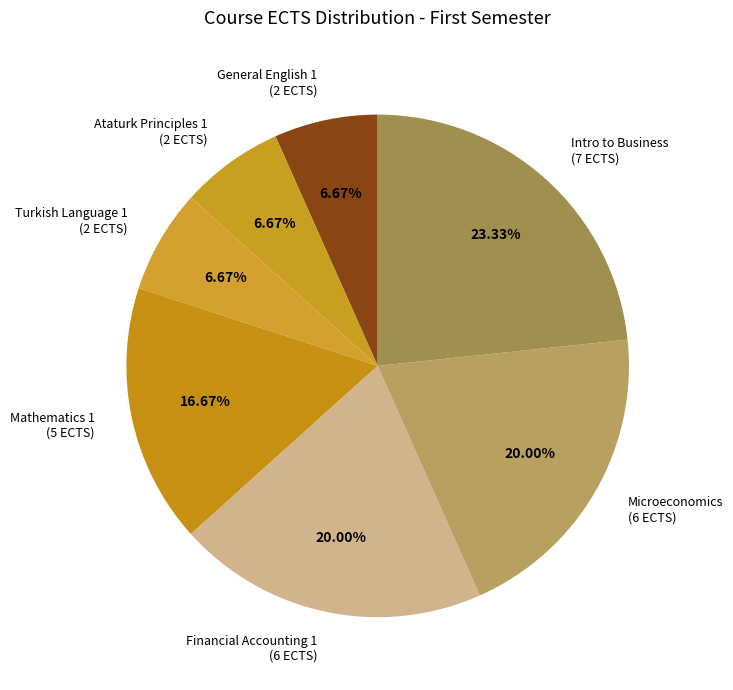

Which slice is the largest?

Intro to Business (7 ECTS)